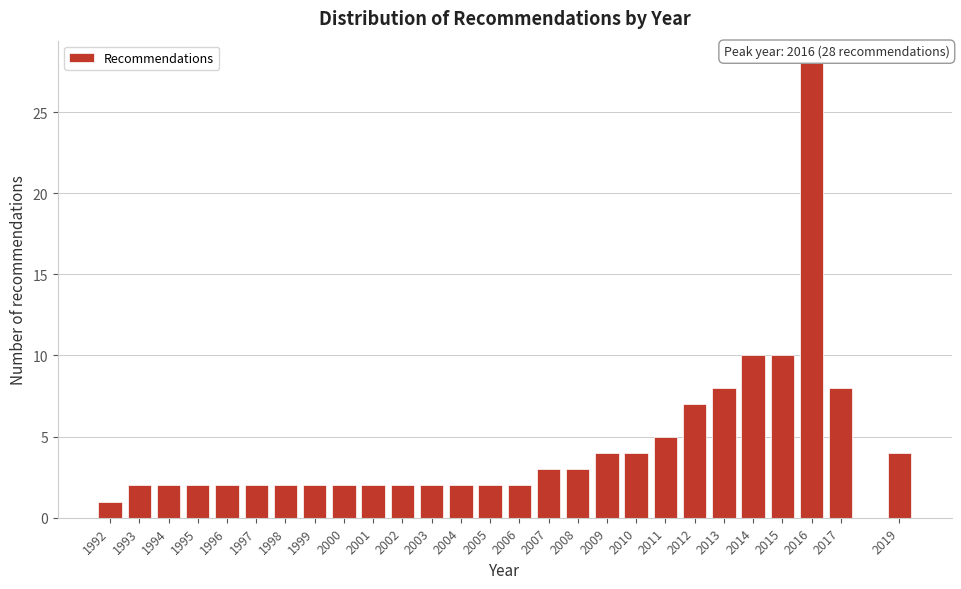

Reading left to right, list all the values displayed in this chart.

1	2	2	2	2	2	2	2	2	2	2	2	2	2	2	3	3	4	4	5	7	8	10	10	28	8	4